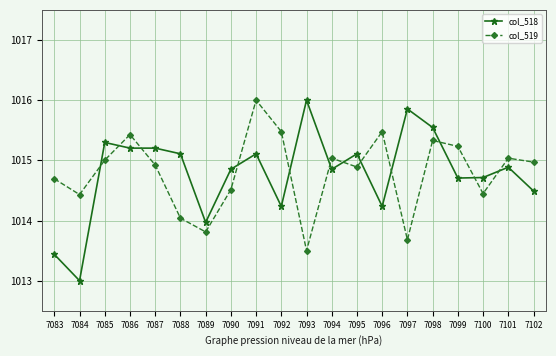

Rank the series at 7085 from lowest to highest value.

col_519, col_518